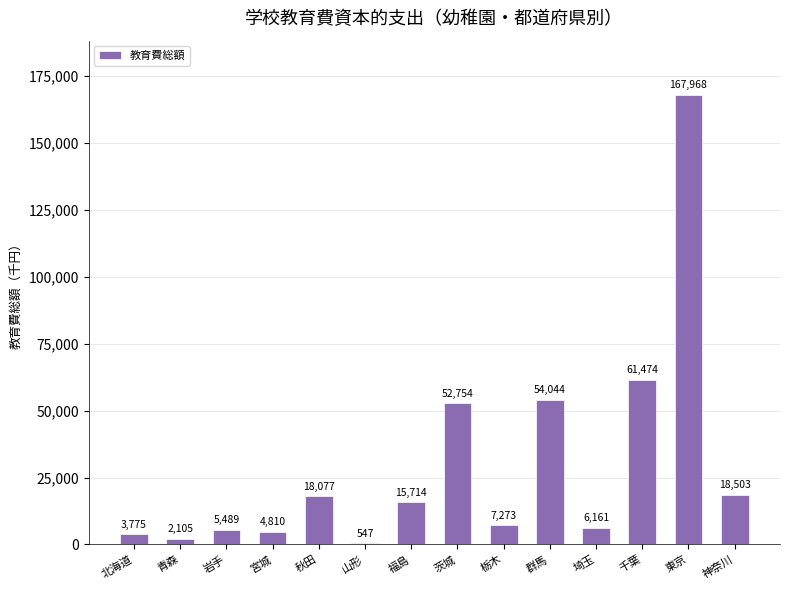

What is the change in value from 岩手 to 神奈川?

+13014